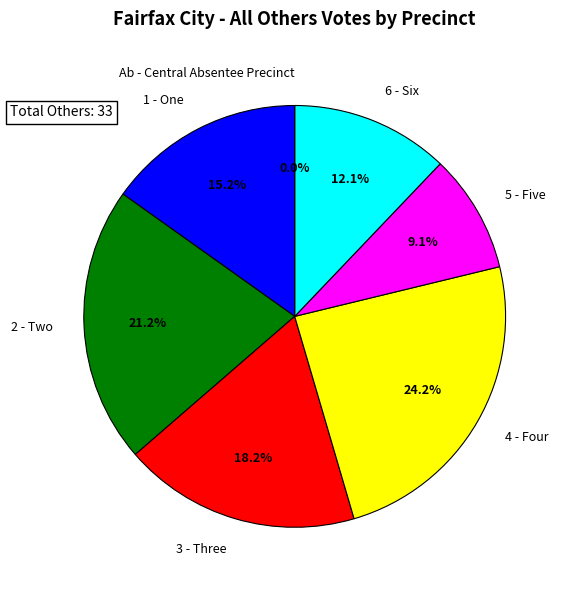

To the nearest percent, what is the difference between the 5 - Five and 2 - Two slice percentages?

12%